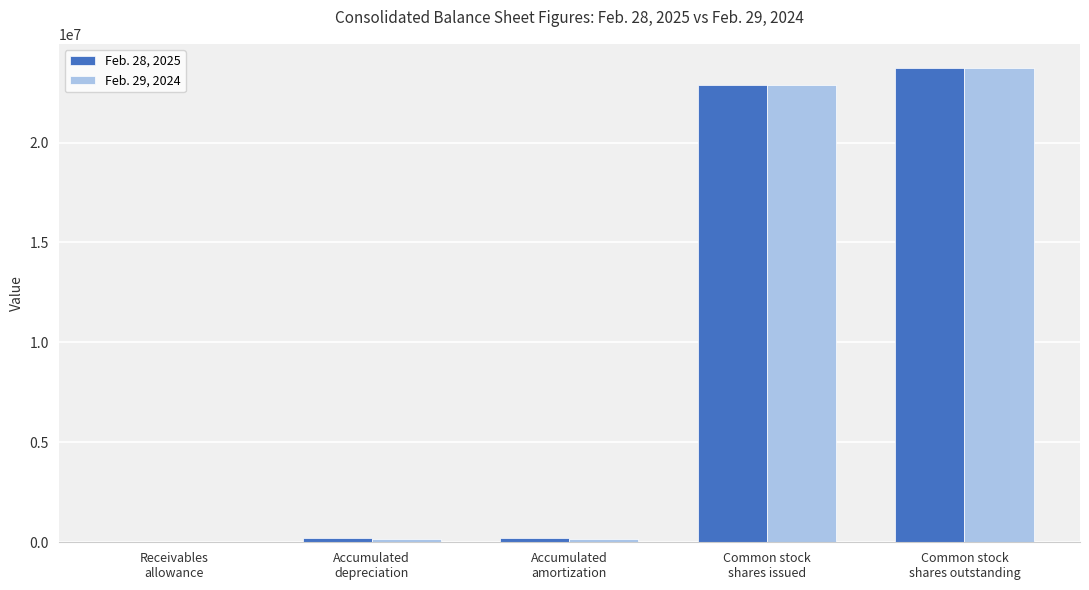

What is the greatest value displayed?

23751258